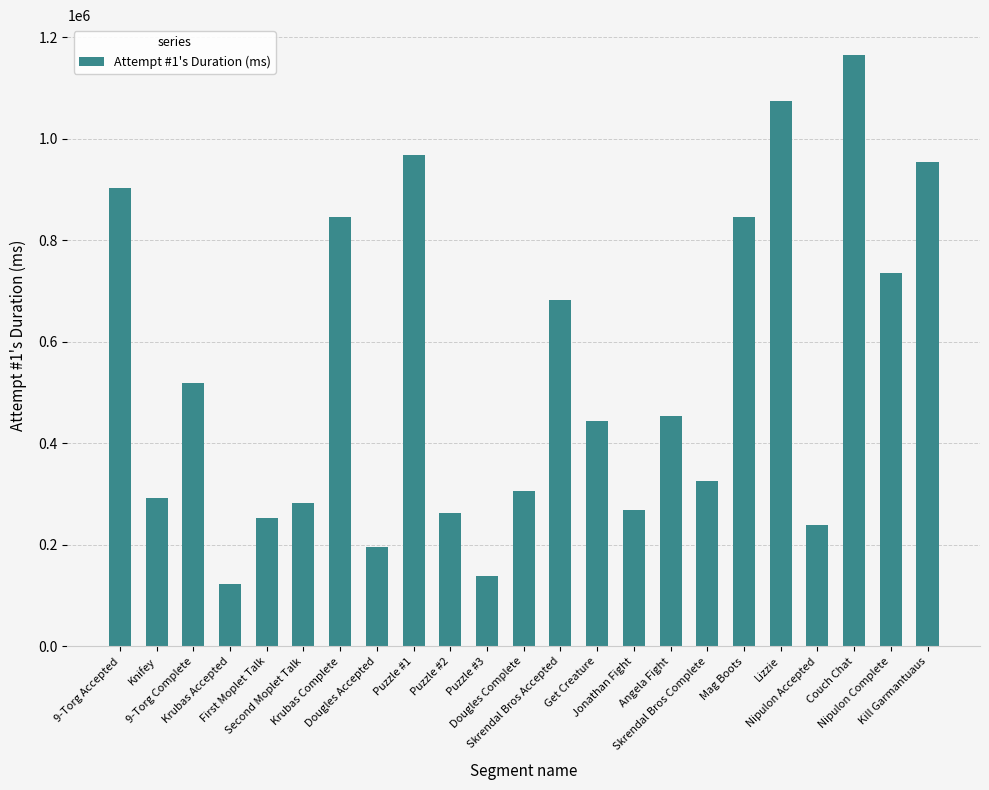

What is the smallest value displayed?

122405